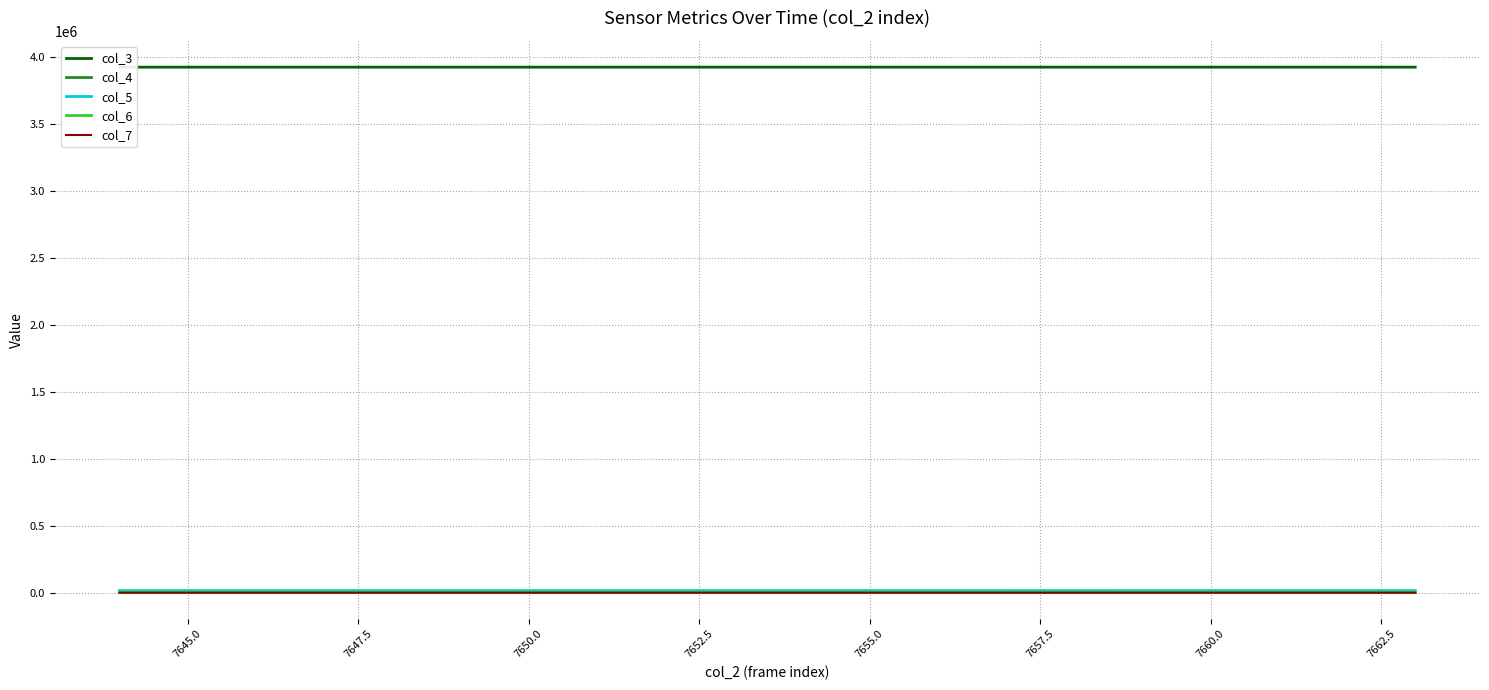

Count the number of data series in this chart.

5